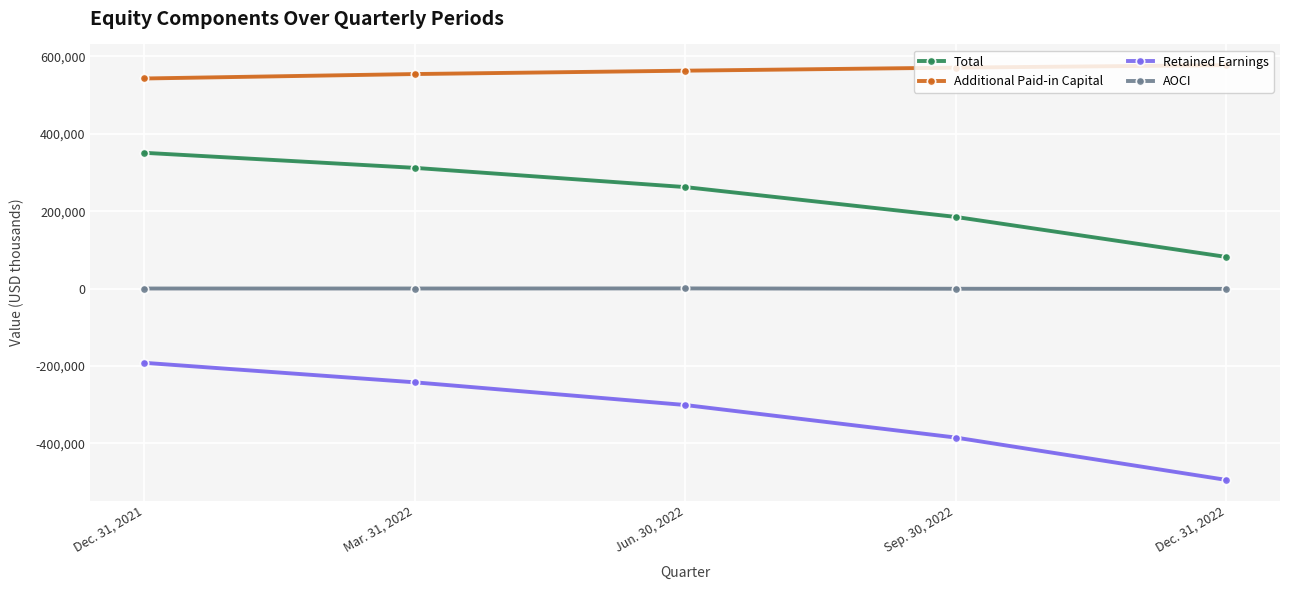

What is the total value across all series at Dec. 31, 2021?

701847